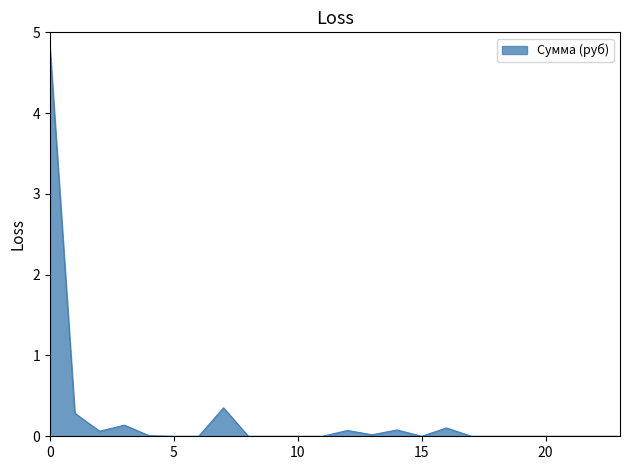

What is the greatest value displayed?

4.8